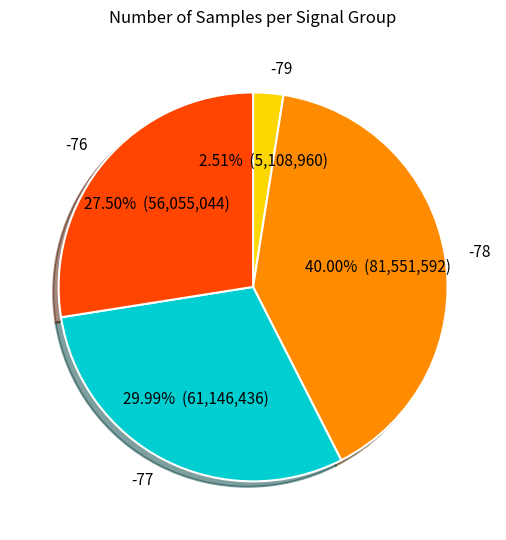

Is -77 the majority of the pie?

No